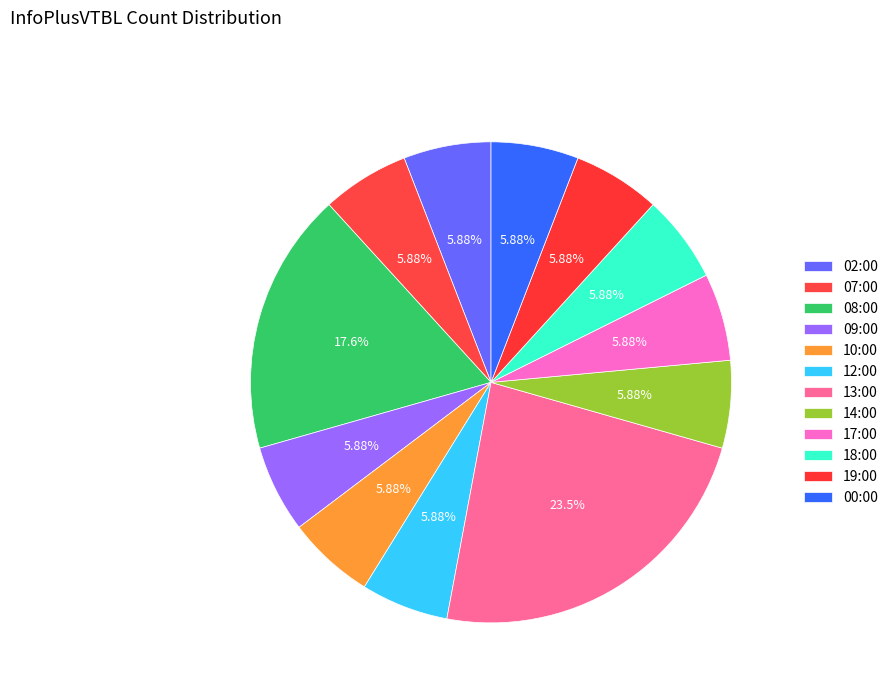

How many slices are in this pie chart?

12